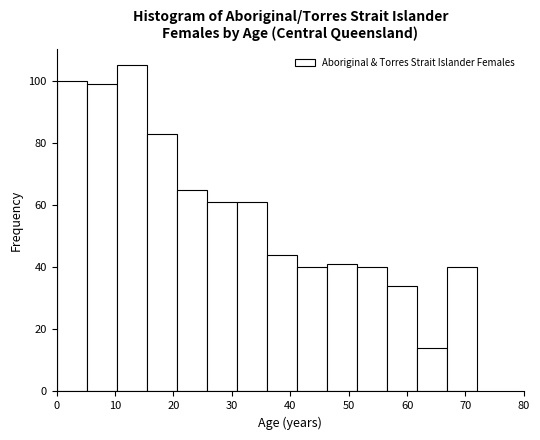

Reading left to right, list every bar in this chart as the range it spans on the x-axis followed by its height. Neither the bar edges nor the heights are printed on the chart, so give them approximately, as read against the axes.

0 to 5: 100
5 to 10: 100
10 to 15: 106
15 to 21: 84
21 to 26: 66
26 to 31: 62
31 to 36: 62
36 to 41: 44
41 to 46: 40
46 to 51: 42
51 to 57: 40
57 to 62: 34
62 to 67: 14
67 to 72: 40